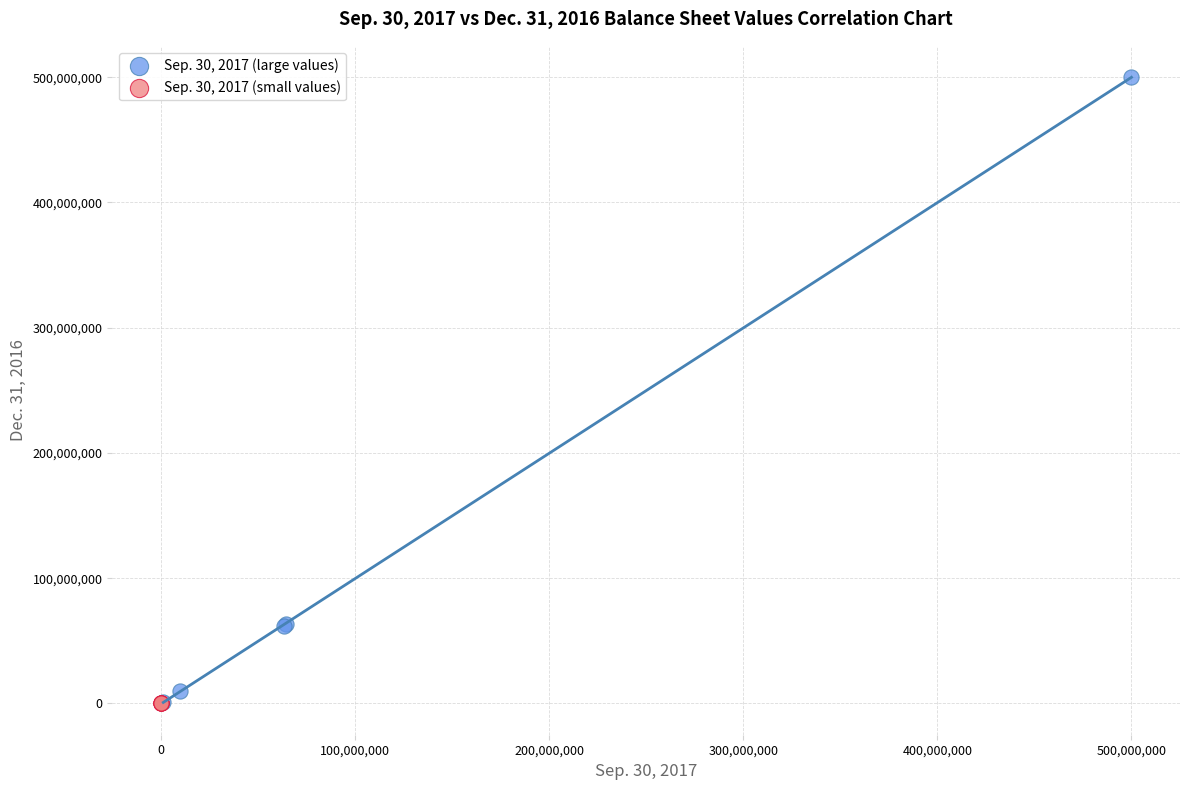

Which series has the widest spread of Y values?

Sep. 30, 2017 (large values)